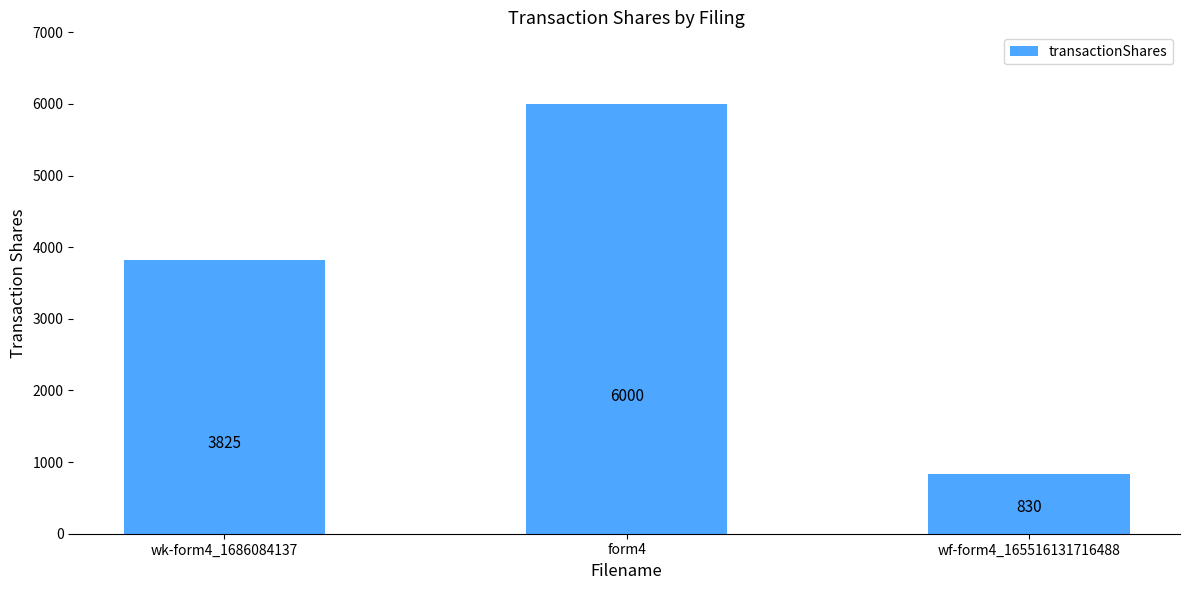

List the labels in order of value, smallest first.

wf-form4_165516131716488, wk-form4_1686084137, form4